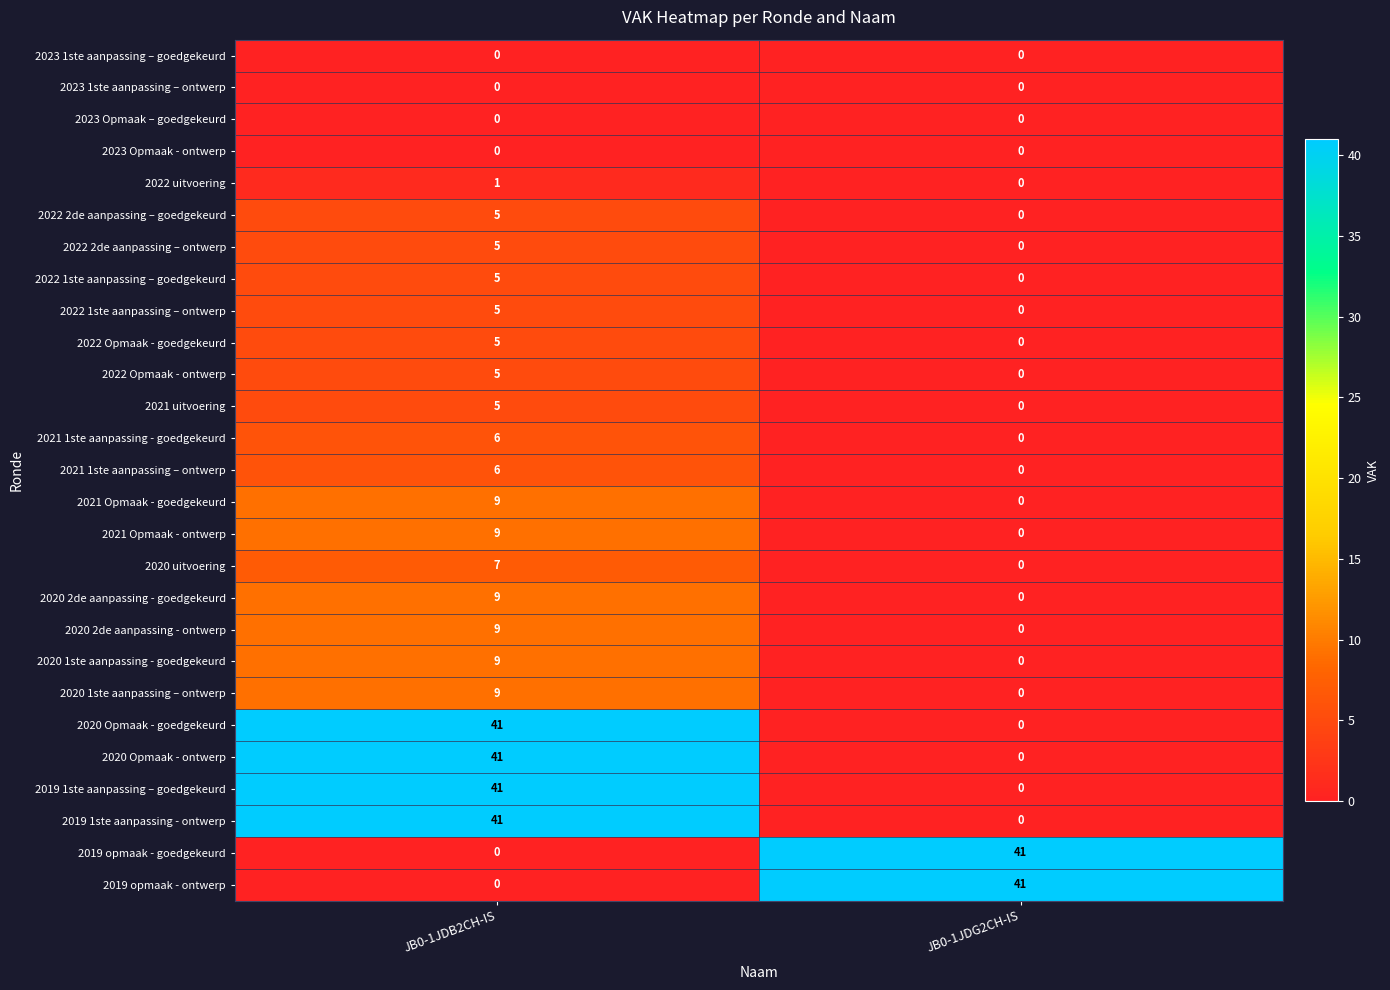

Is it true that 2022 1ste aanpassing – ontwerp equals 3 at JB0-1JDG2CH-IS?

False